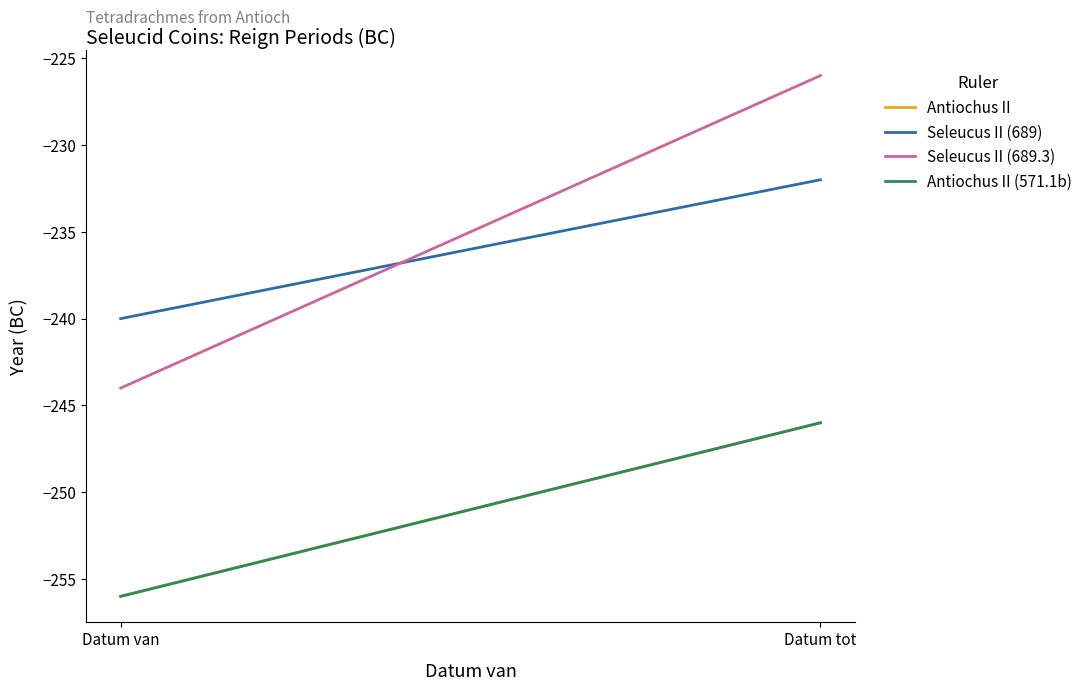

Reading left to right, extract all data points from this chart.

Antiochus II: Datum van=-256	Datum tot=-246
Seleucus II (689): Datum van=-240	Datum tot=-232
Seleucus II (689.3): Datum van=-244	Datum tot=-226
Antiochus II (571.1b): Datum van=-256	Datum tot=-246